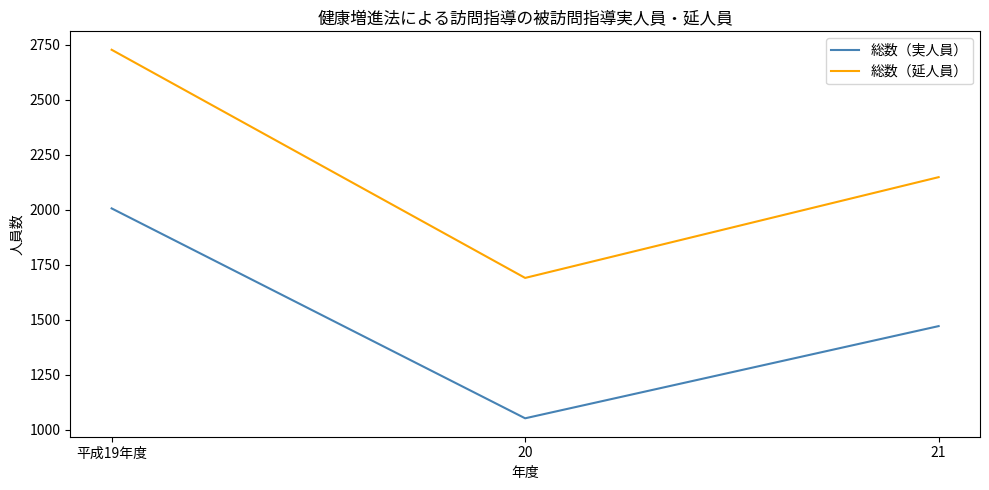

Reading left to right, list all the values displayed in this chart.

総数（実人員）: 2006	1052	1471
総数（延人員）: 2727	1690	2148